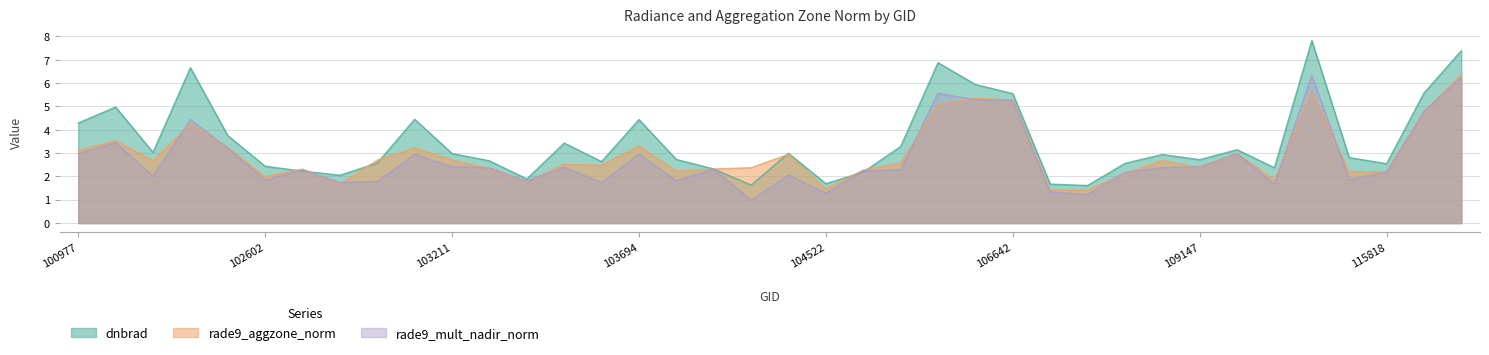

What is the value of the rade9_mult_nadir_norm point at the 36th from the left?

2.2